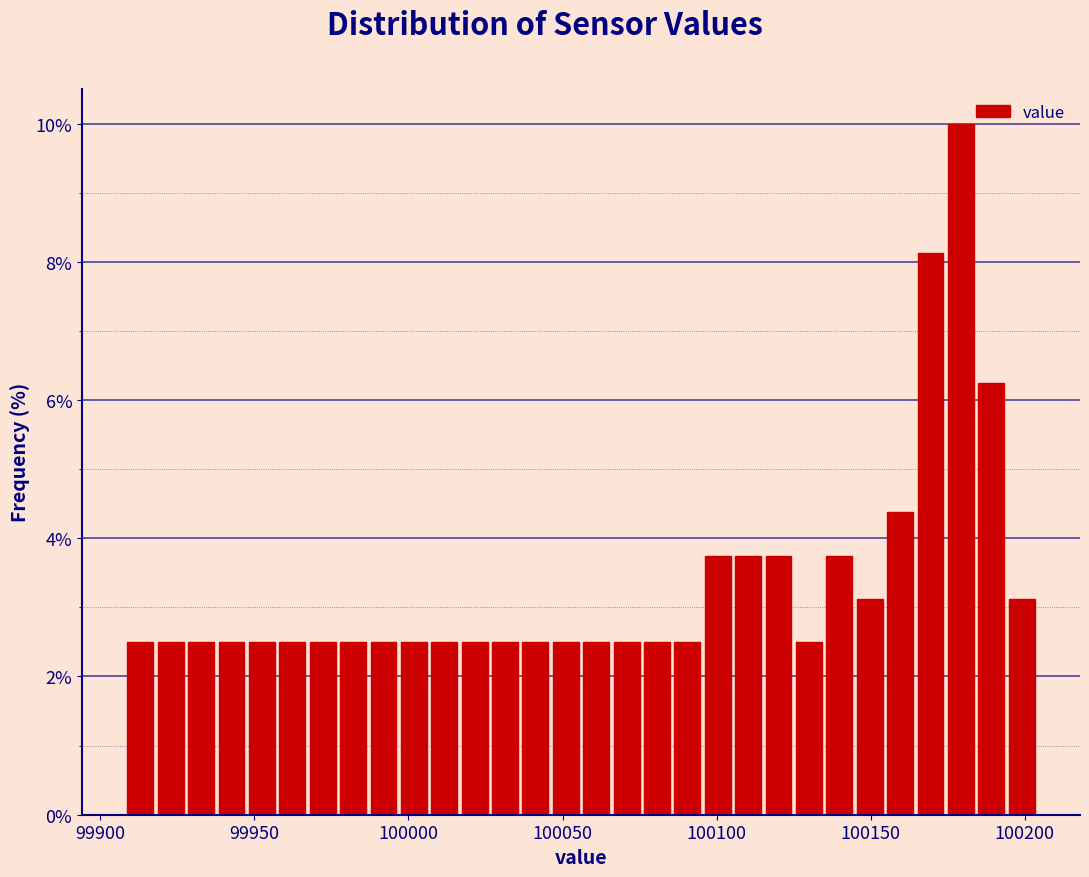

Around what value on the x-axis is the tallest bar? Give the approximate position of its centre, as read against the axis.

100180